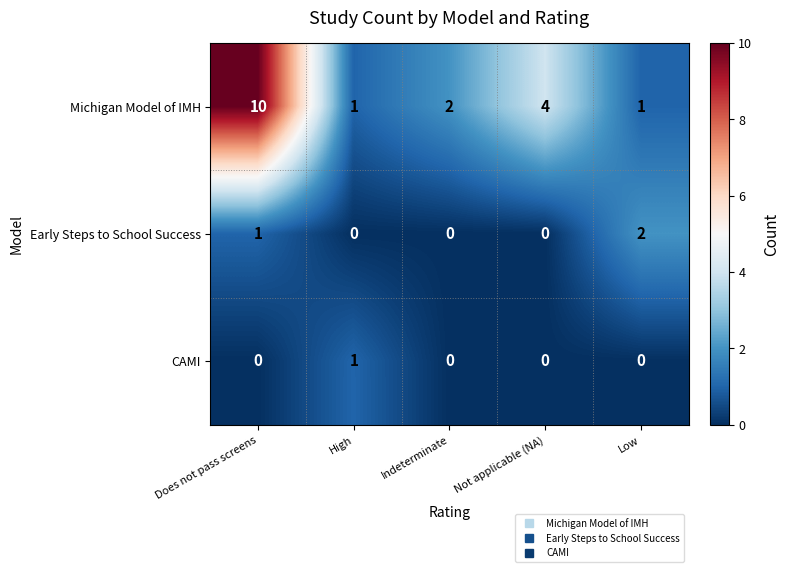

What is the maximum value for Michigan Model of IMH?

10